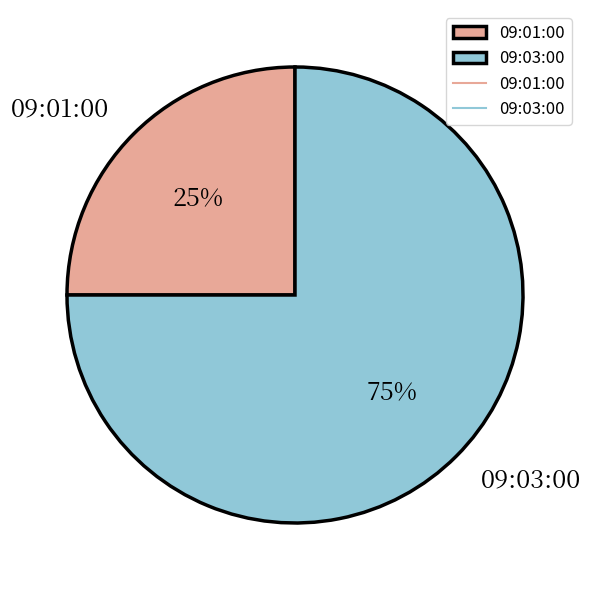

Combined, do 09:03:00 and 09:01:00 account for over 50%?

Yes